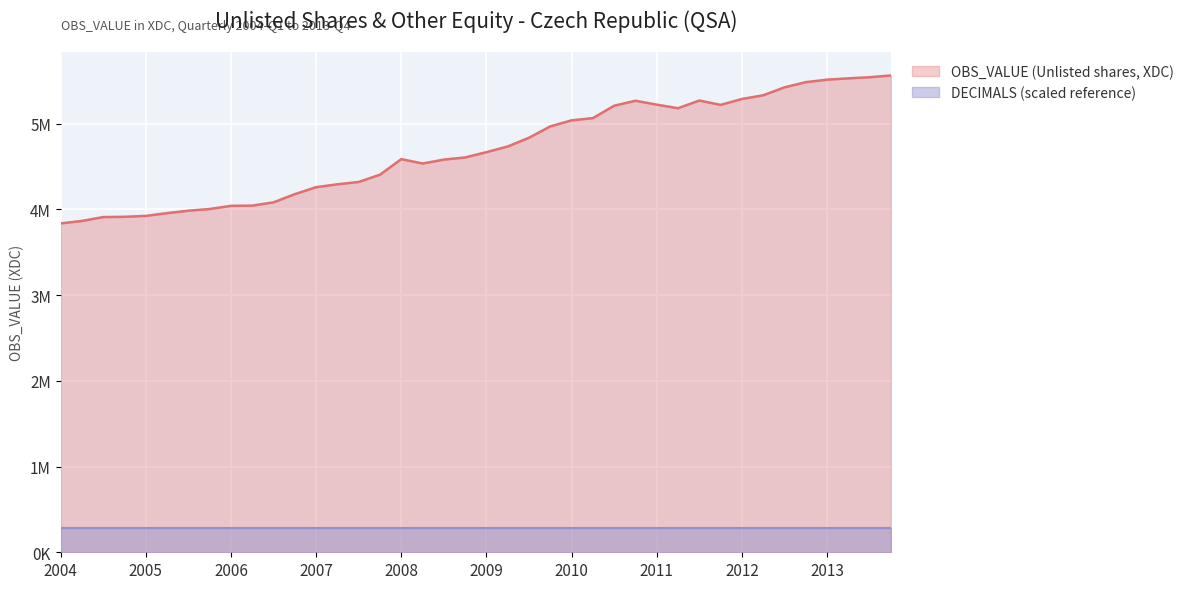

How many points are higher than both their immediate neighbors (excluding endpoints)?

3